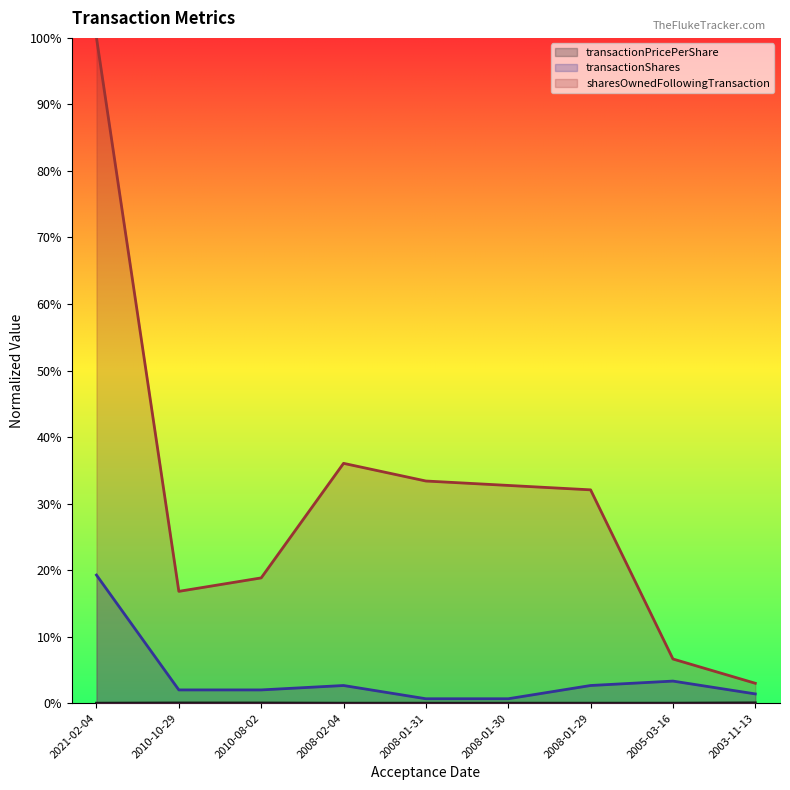

Between 2008-01-30 and 2005-03-16, which series saw the biggest shift?

sharesOwnedFollowingTransaction